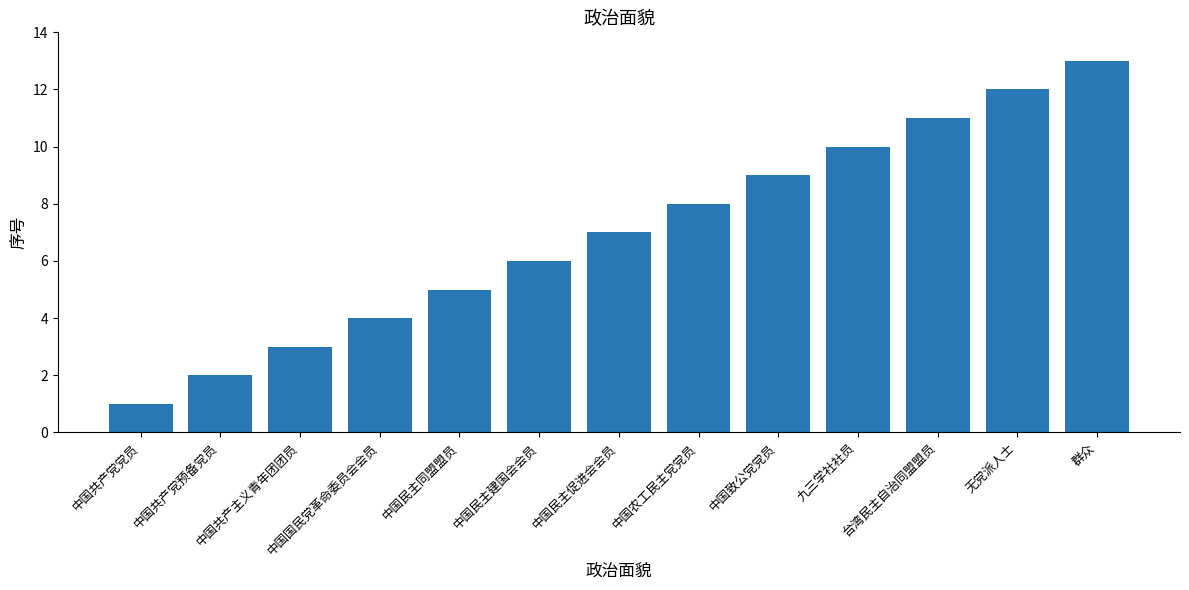

Between 中国共产党预备党员 and 台湾民主自治同盟盟员, which is larger?

台湾民主自治同盟盟员